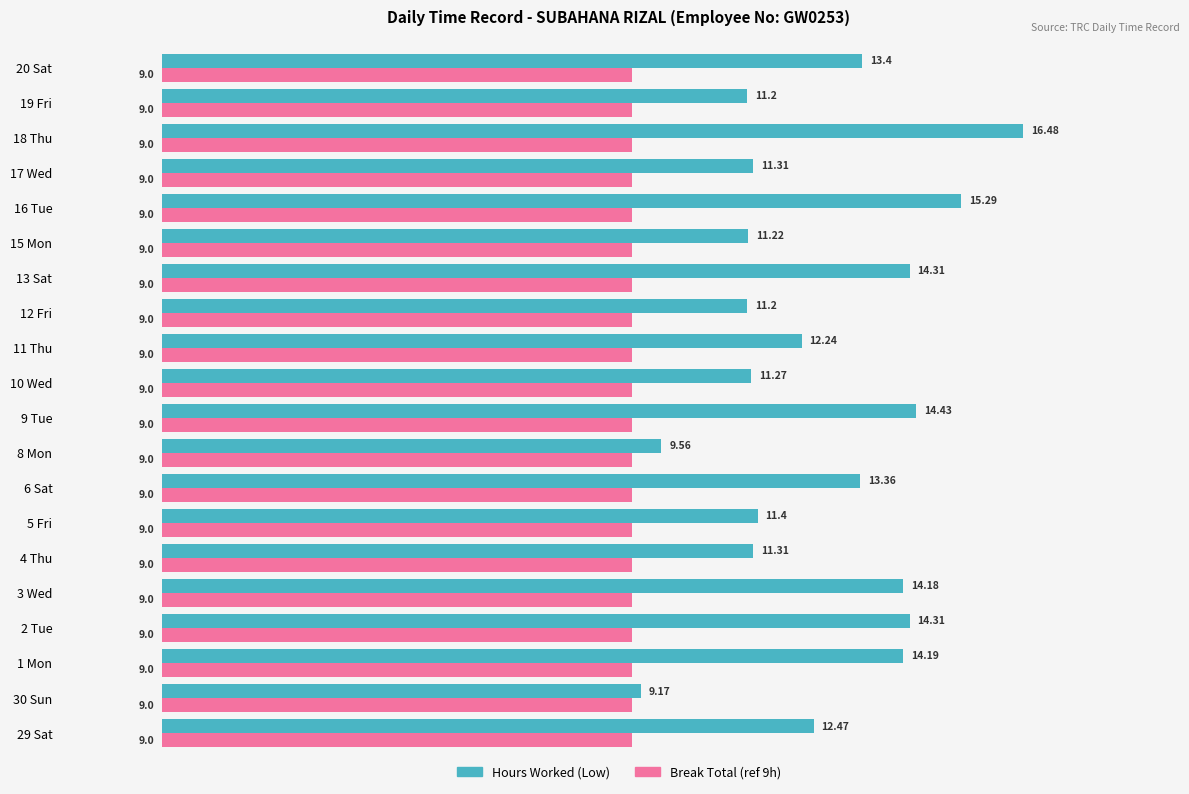

What is the average value of the Break Total (ref 9h) series?

9.0